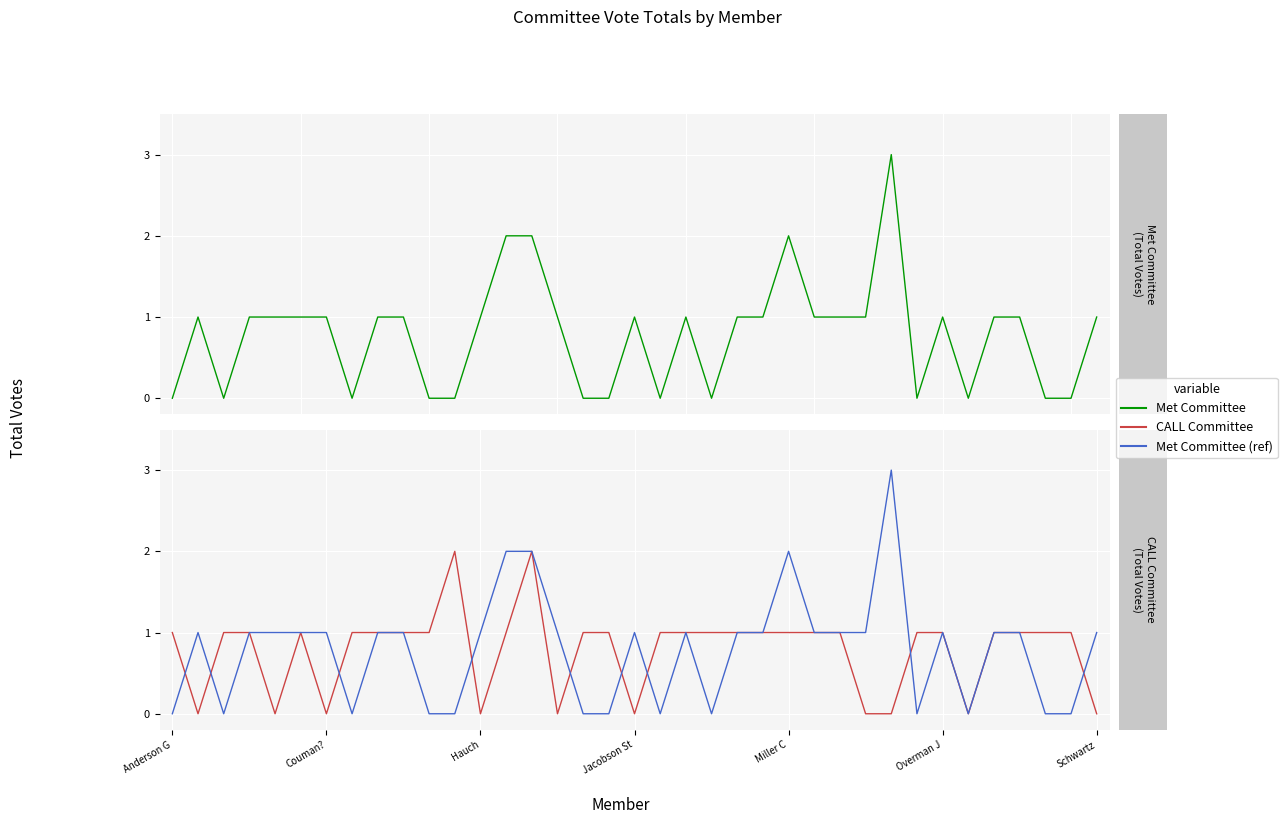

How many Met Committee values are between 0 and 1?

33